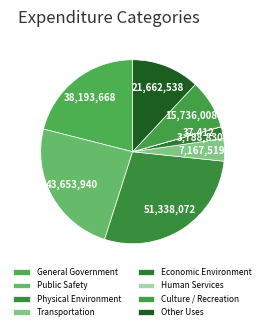

To the nearest percent, what is the combined percentage of Human Services and General Government?

21%